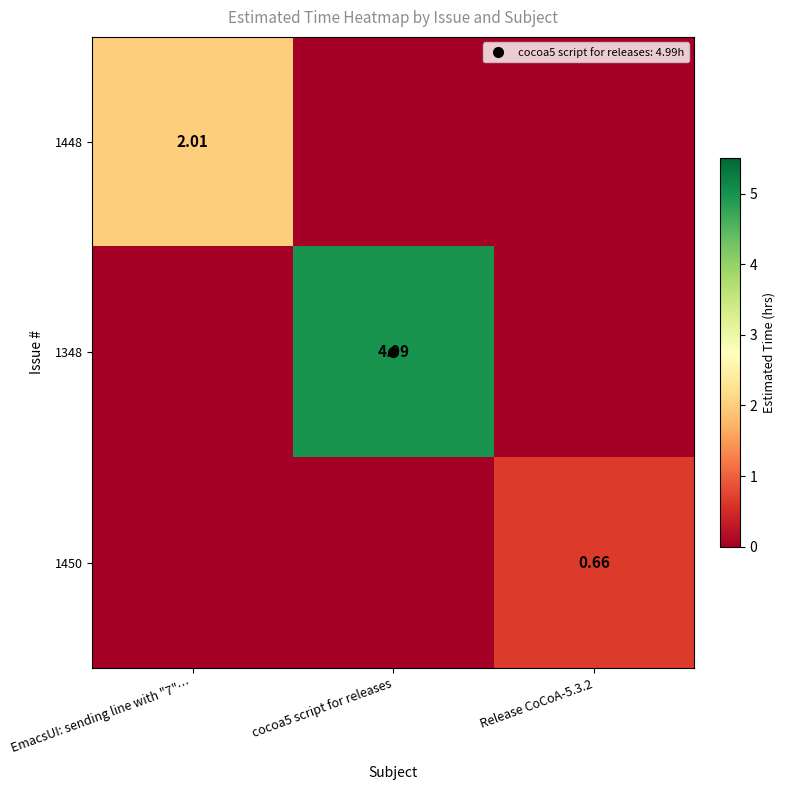

Where is 1450 nearest to the value 0?

EmacsUI: sending line with "7"…